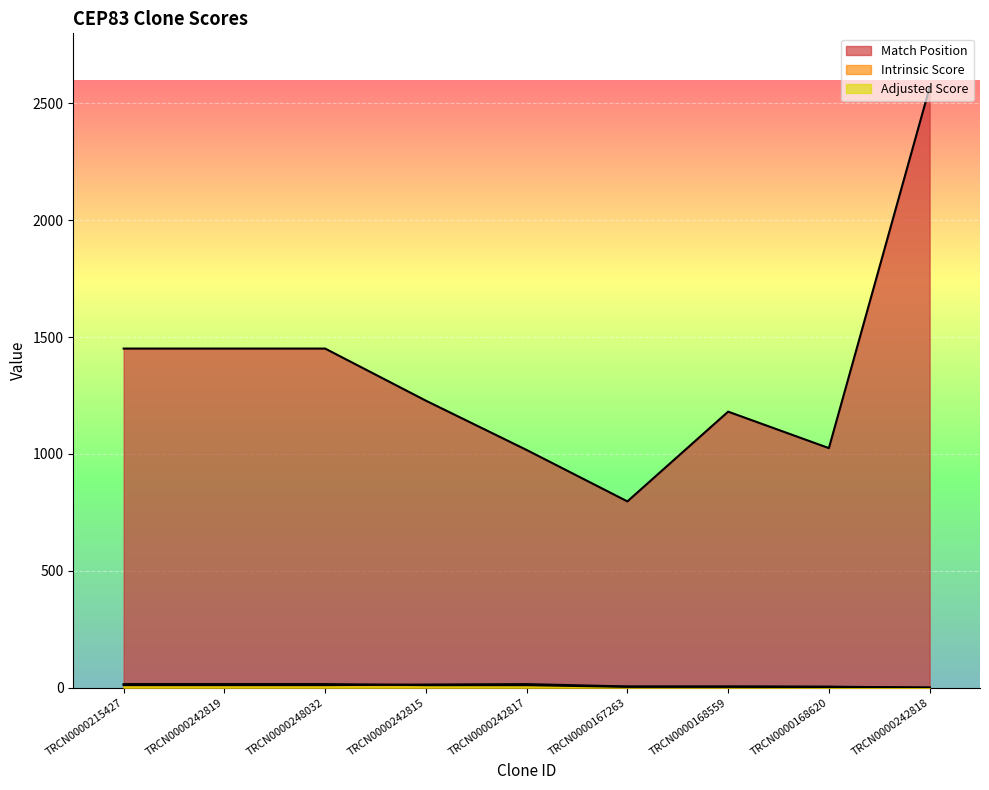

Reading left to right, list all the values displayed in this chart.

Match Position: 1451.0	1451.0	1451.0	1228.0	1017.0	797.0	1181.0	1025.0	2568.0
Intrinsic Score: 10.8	10.8	10.8	13.2	15.0	5.0	5.0	4.0	0.0
Adjusted Score: 15.1	15.1	15.1	10.6	10.5	3.5	3.5	2.8	0.0